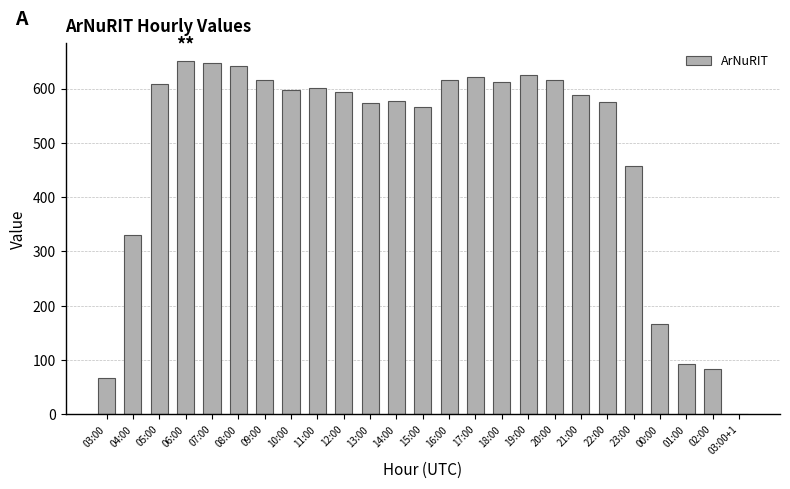

The chart shows a value of 615 at 16:00. True or false?

True